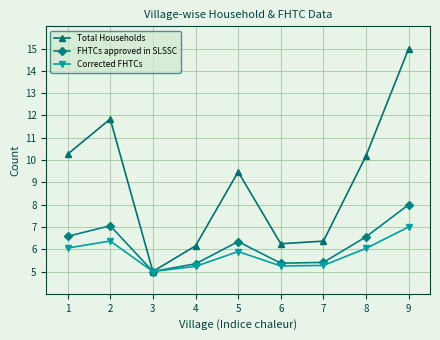

At which category is the sum across all series the highest?

9